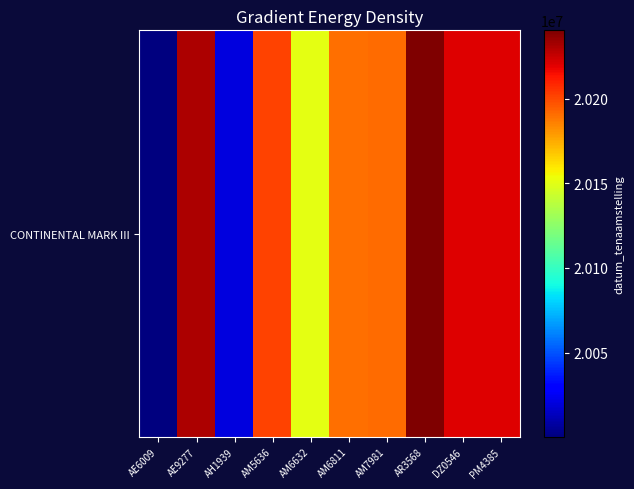

Approximately how many times larger is the value at AE9277 compared to AH1939?

1.0